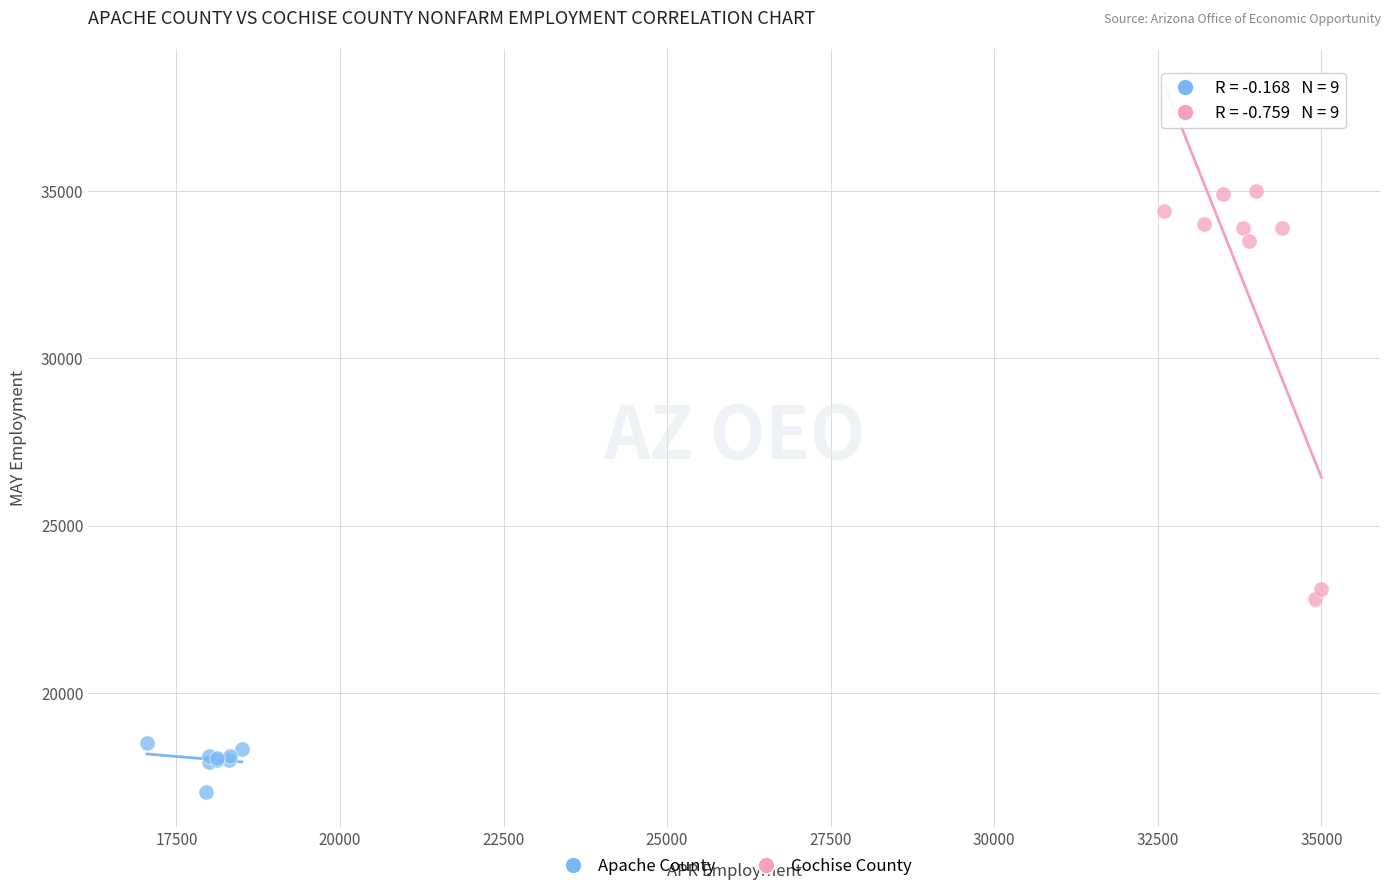

Which series reaches the minimum Y coordinate?

Apache County